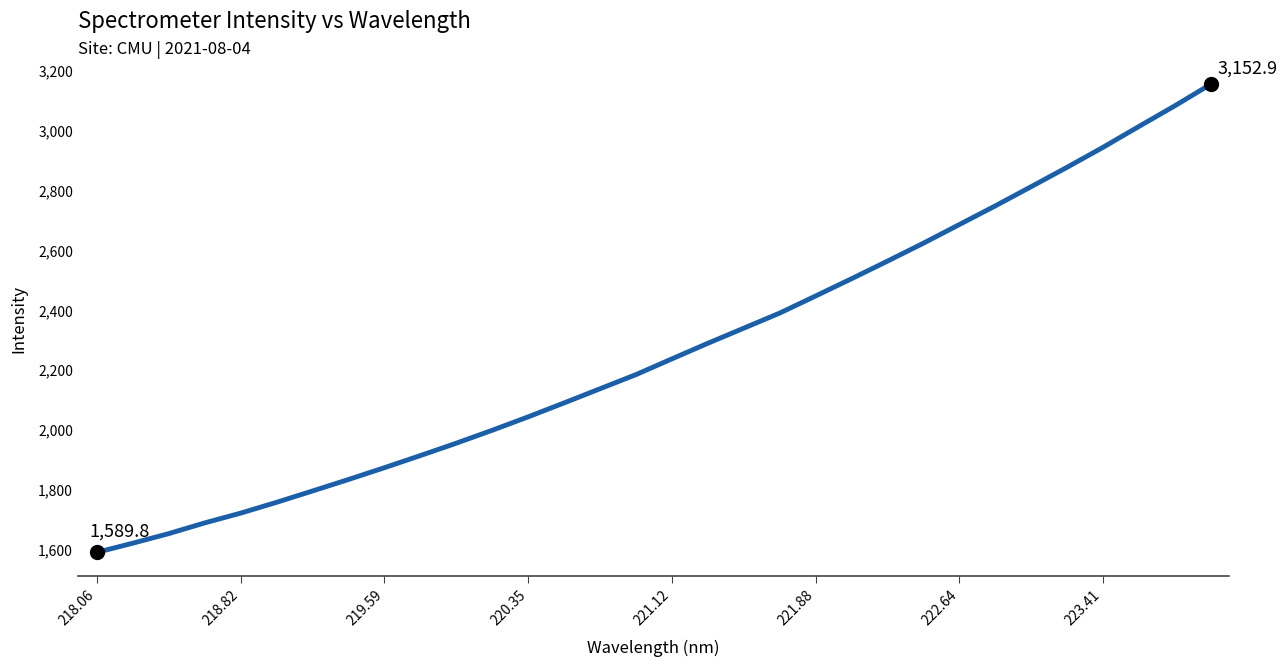

What is the minimum value shown in the chart?

1589.8